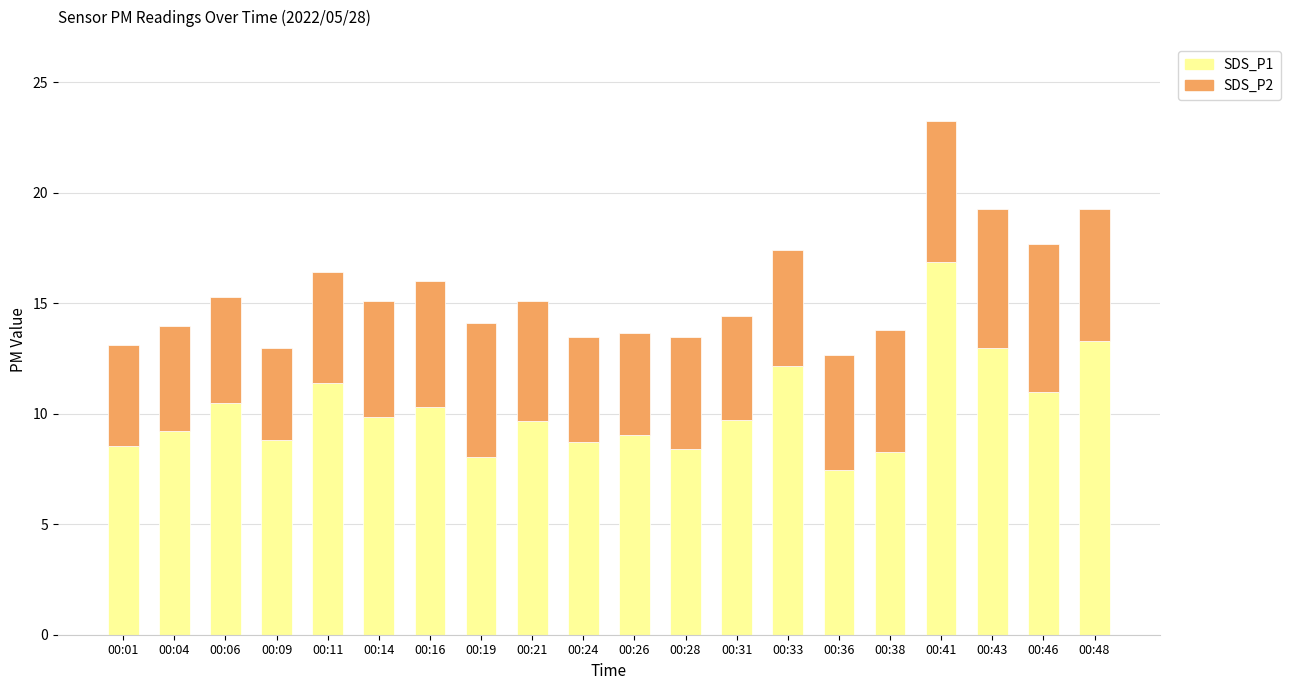

Are the bars grouped side by side (vs. stacked)?

No